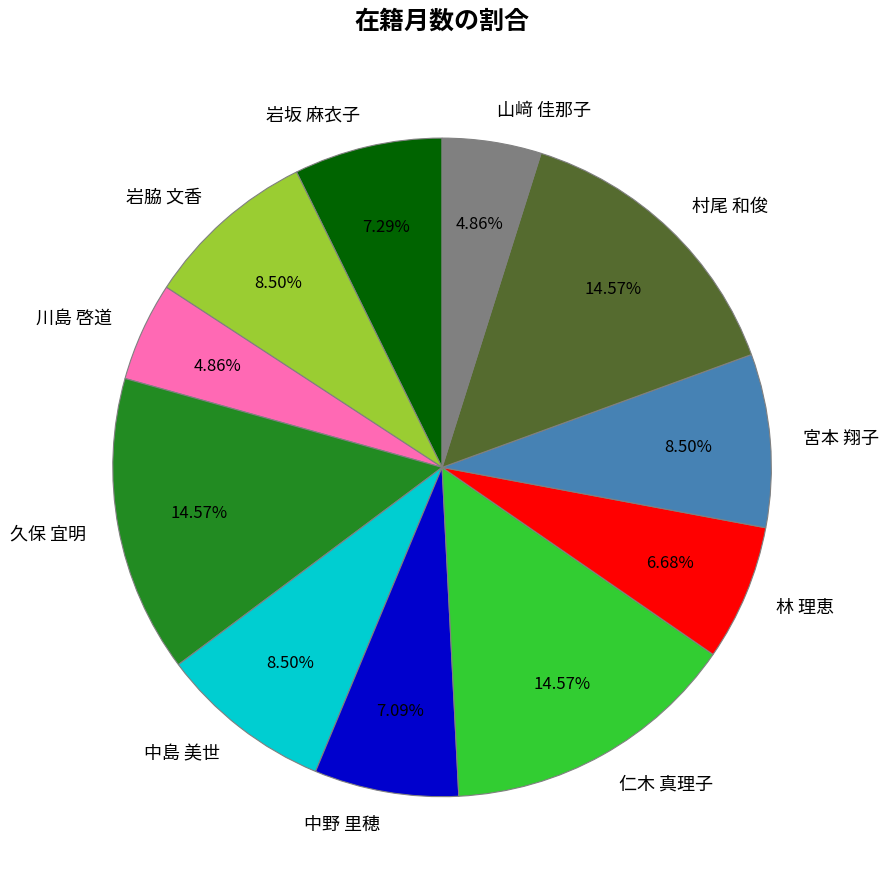

To the nearest percent, what is the difference between the largest and smallest slice percentages?

10%